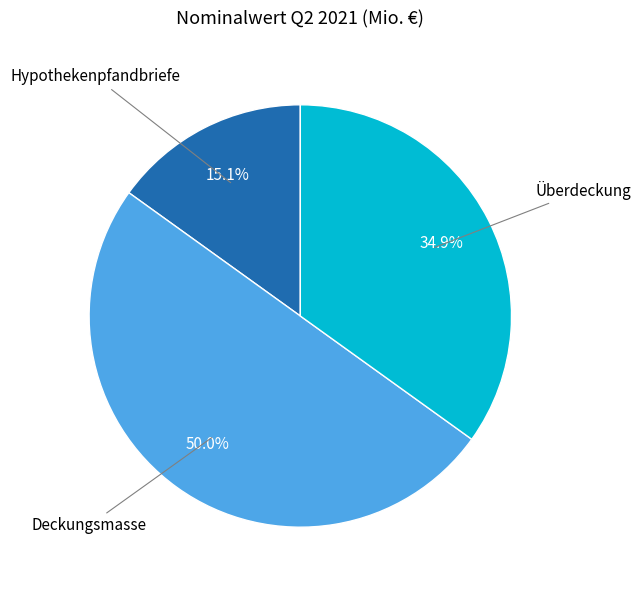

Count the number of slices in the pie.

3